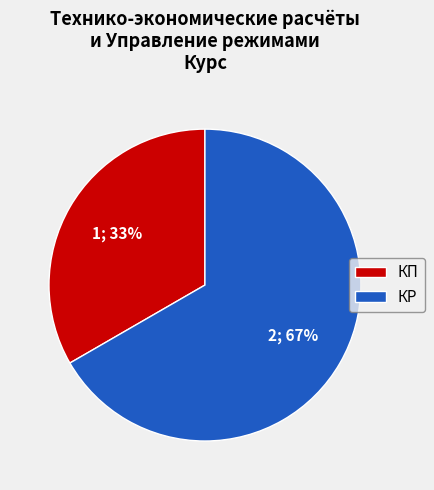

Between КР and КП, which is larger?

КР